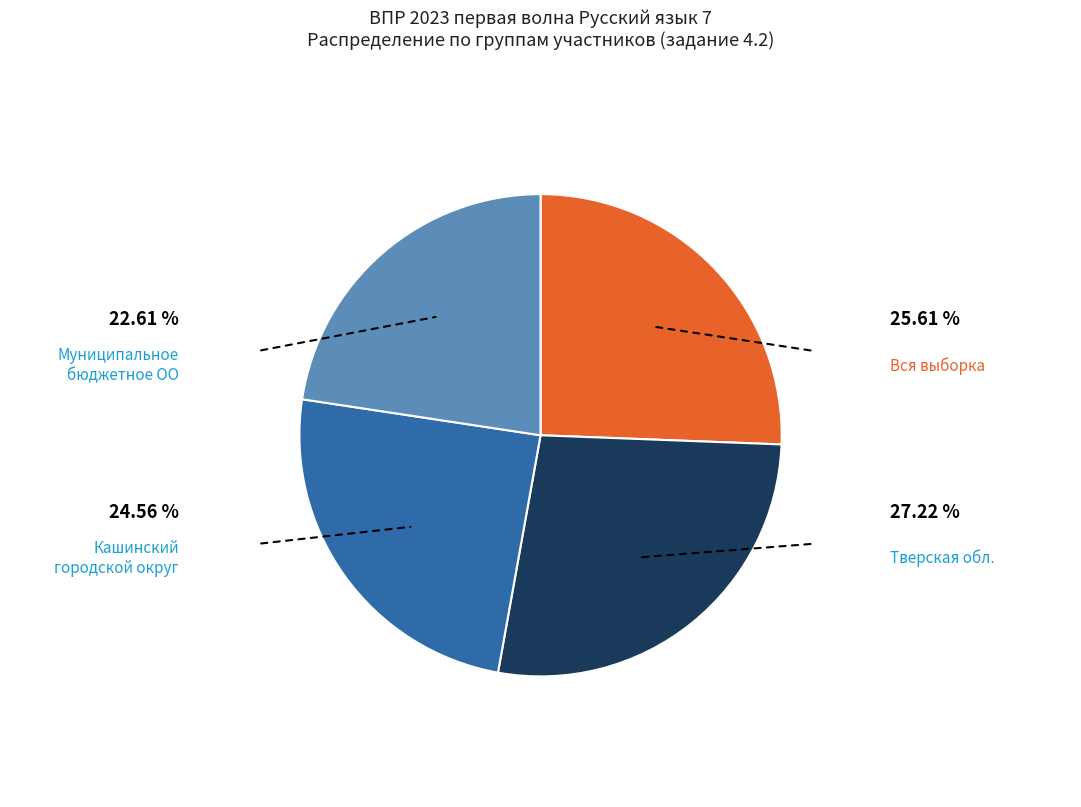

Is there a majority slice in this chart?

No